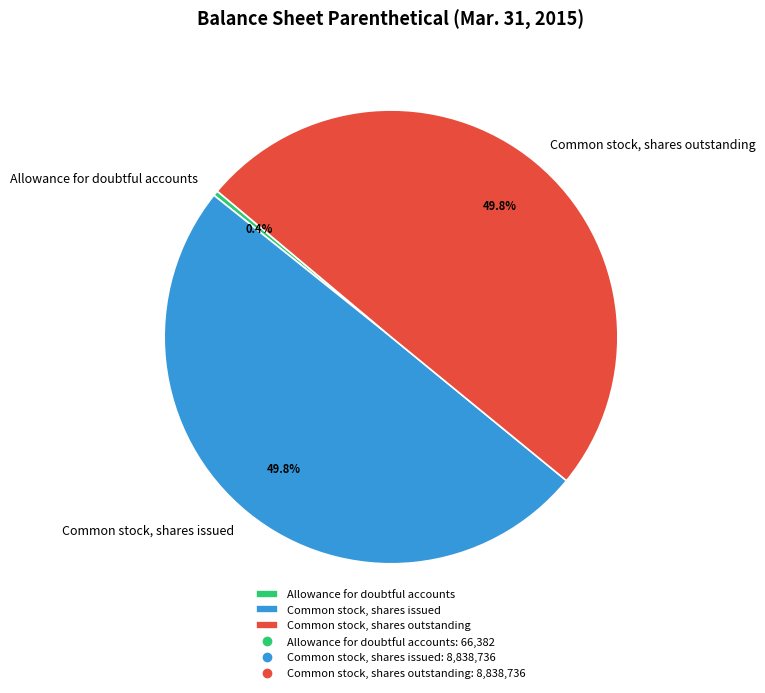

Does Allowance for doubtful accounts represent more than half of the total?

No